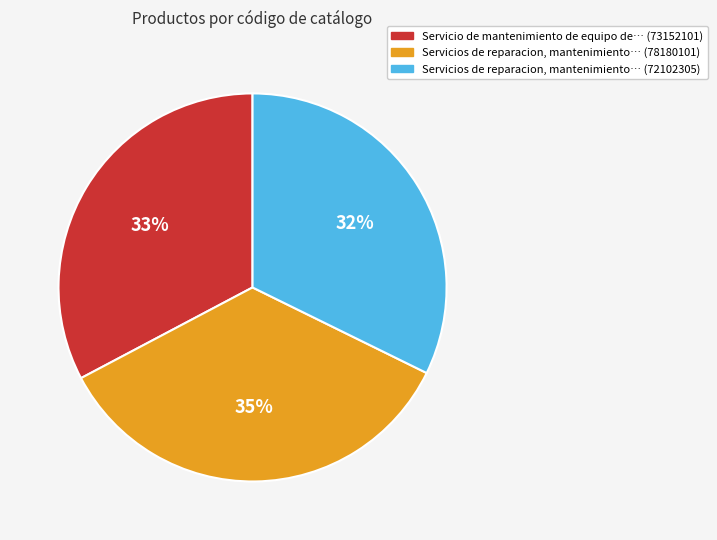

Count the number of slices in the pie.

3